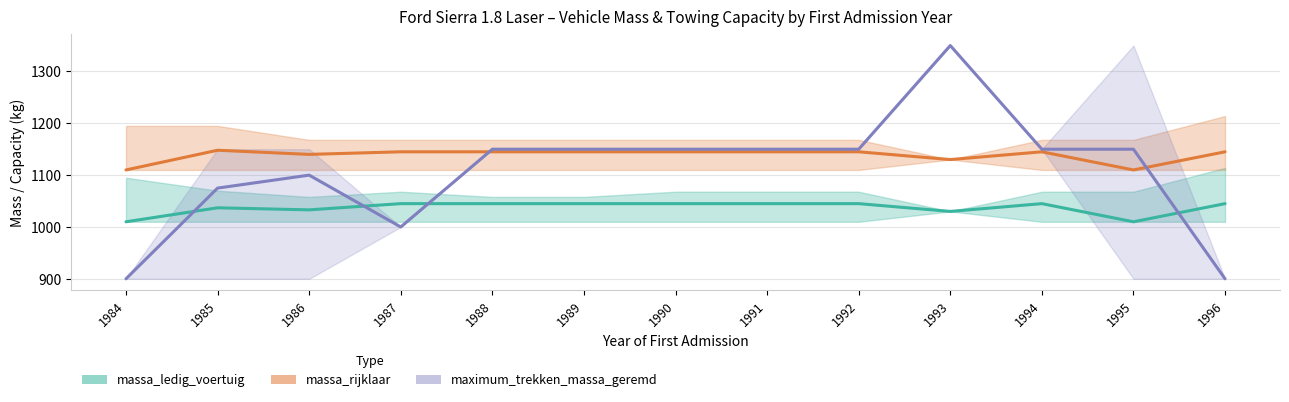

Rank the series by their average value, from lowest to highest.

massa_ledig_voertuig, maximum_trekken_massa_geremd, massa_rijklaar